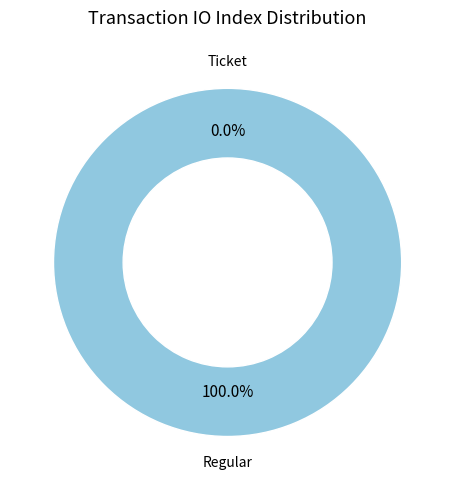

How many segments does this pie chart have?

2